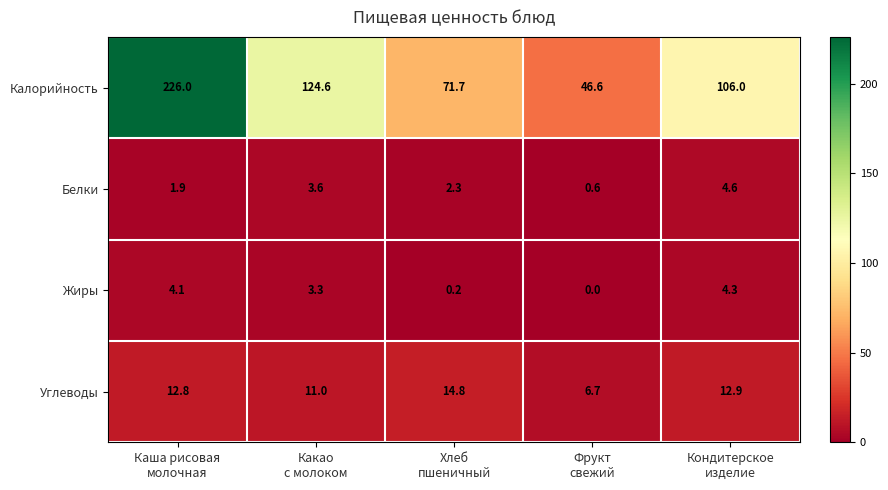

What is the maximum value shown in the chart?

226.0